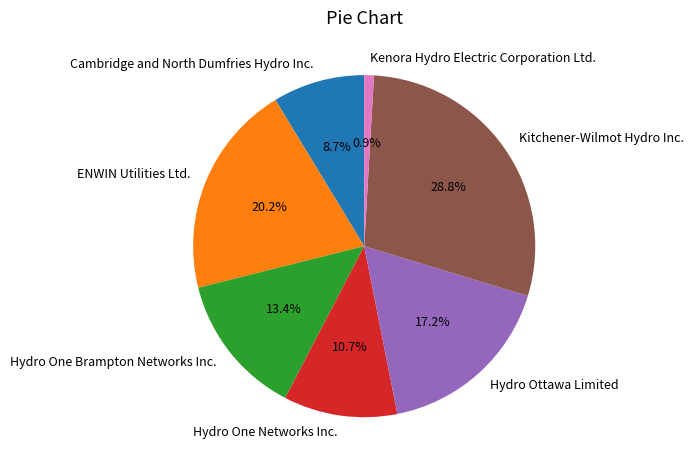

To the nearest percent, what portion does Hydro One Brampton Networks Inc. represent?

13%